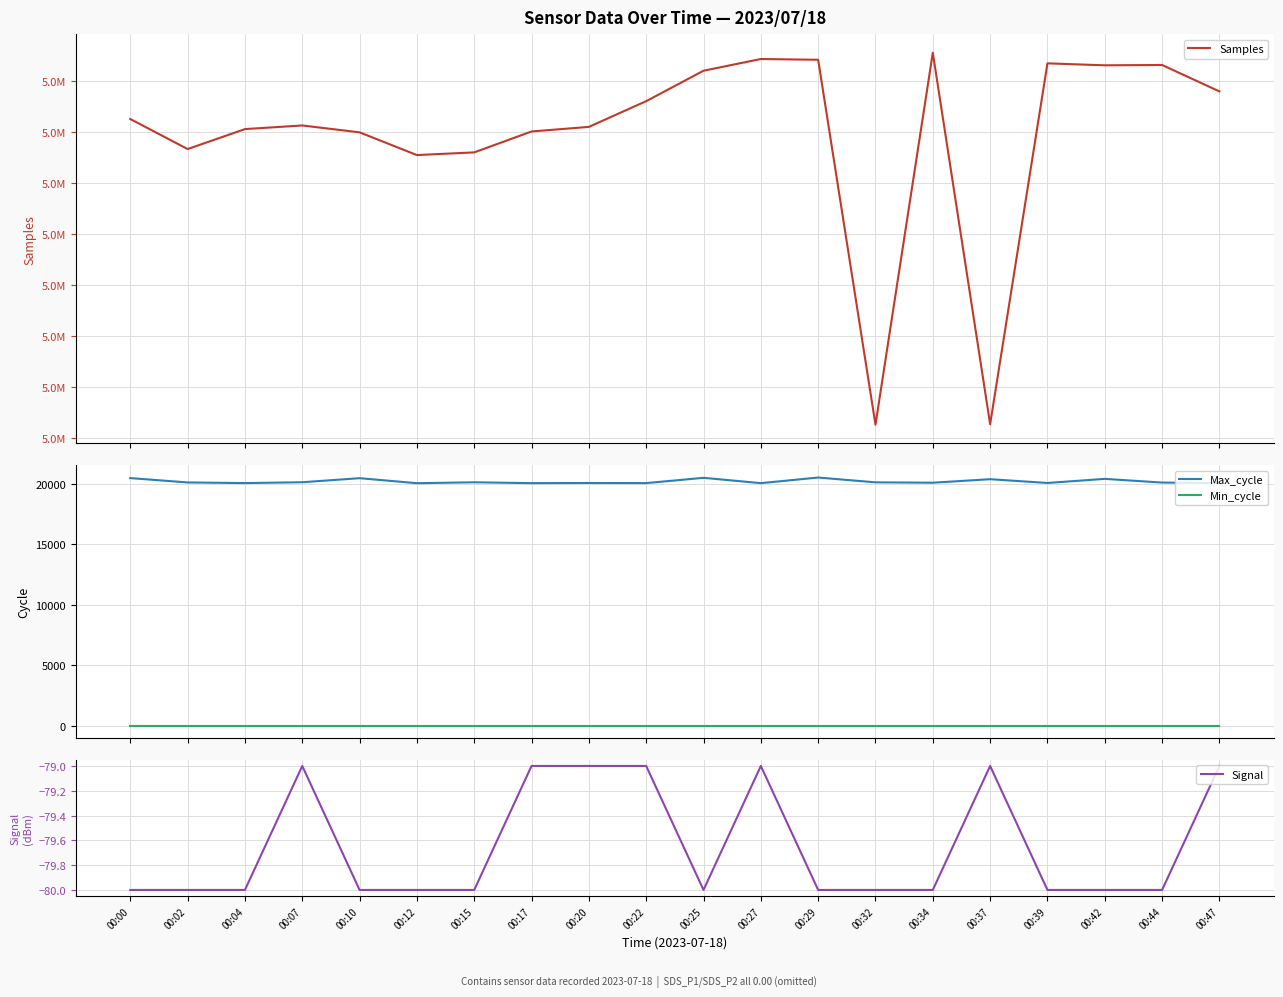

What is the value of the Signal point at the 4th from the left?

-79